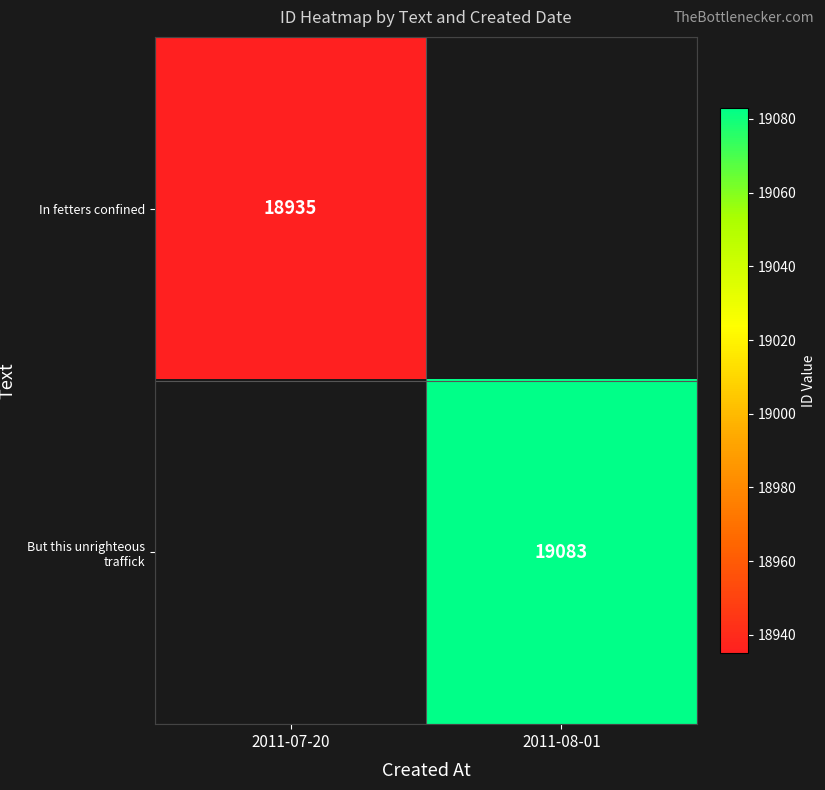

True or false: In fetters confined has a value of 33842 at 2011-07-20.

False